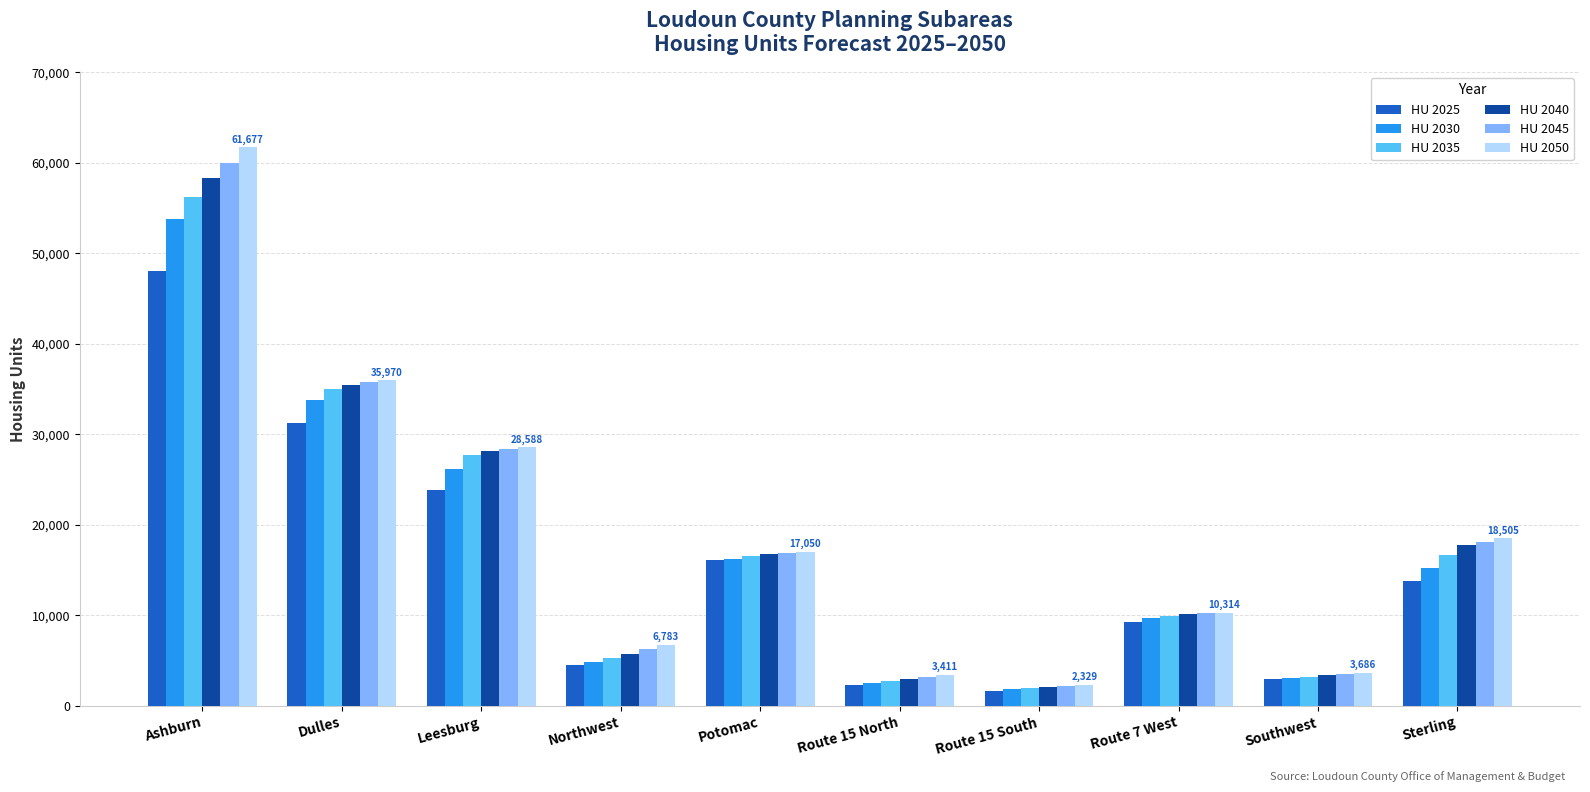

Which series has the widest spread of values?

HU 2050